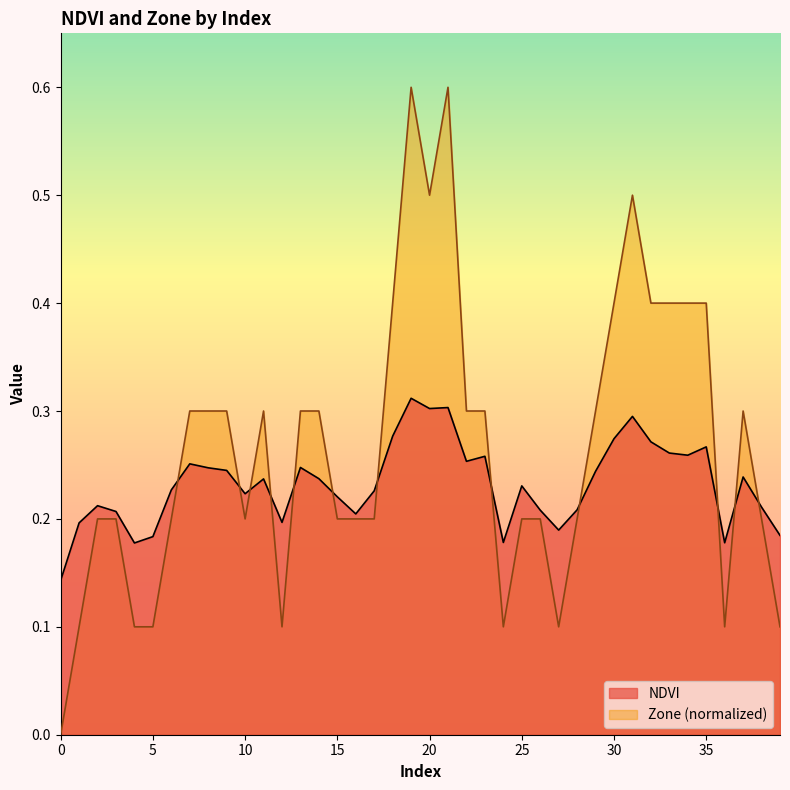

What is the value of the Zone point at the 5th from the left?

0.1